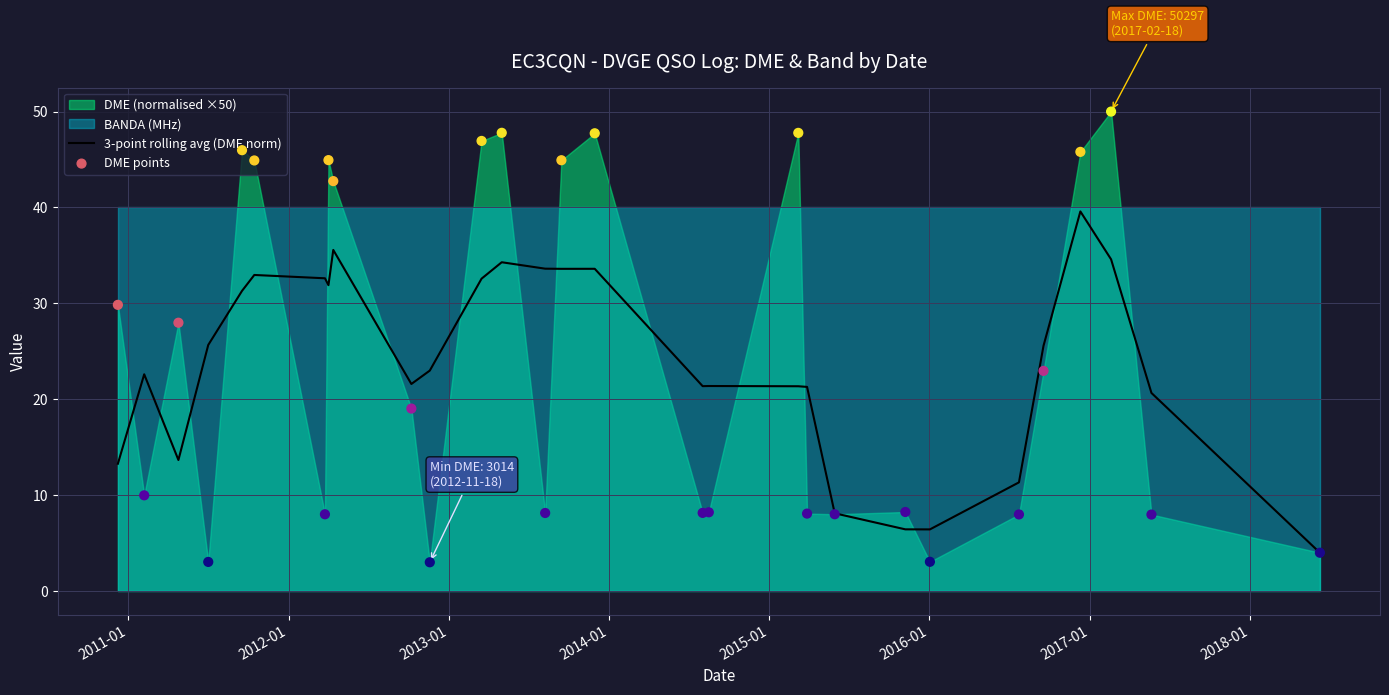

What is the highest value of the 3-point rolling avg (DME norm) series?

39.6